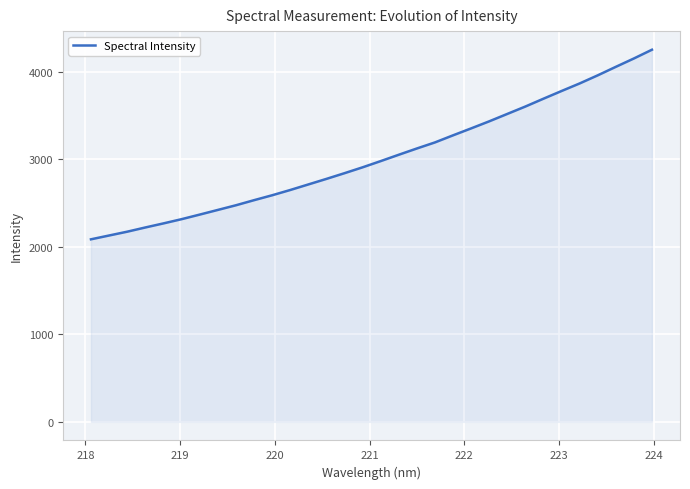

What is the smallest value displayed?

2085.1